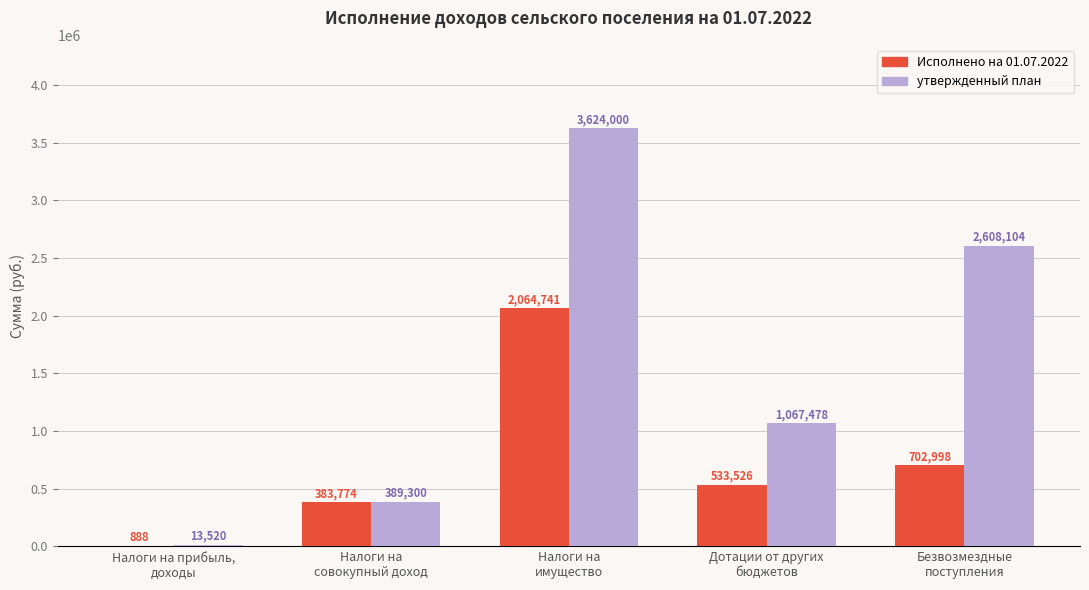

Is the value of Исполнено на 01.07.2022 at Налоги на прибыль,
доходы greater than the value of утвержденный план at Налоги на прибыль,
доходы?

No